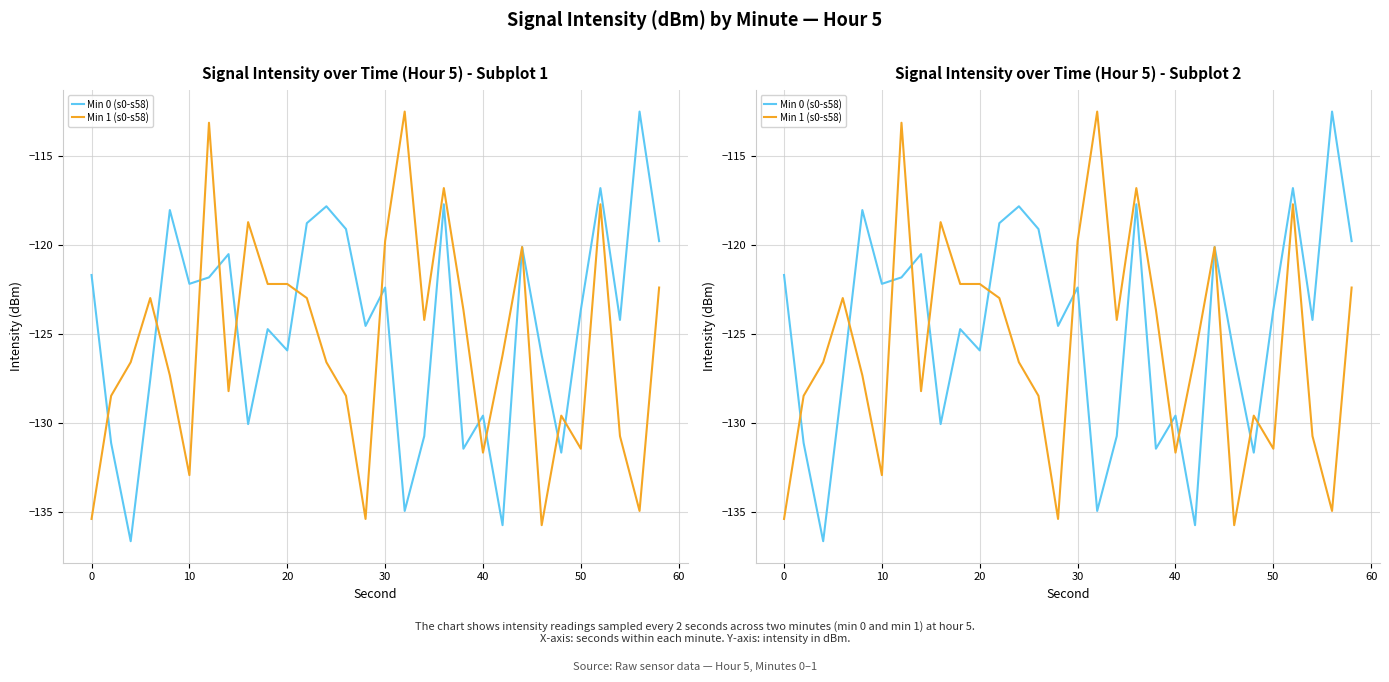

List the series in order of their peak value, highest first.

Min 0 (s0-s58), Min 1 (s0-s58)